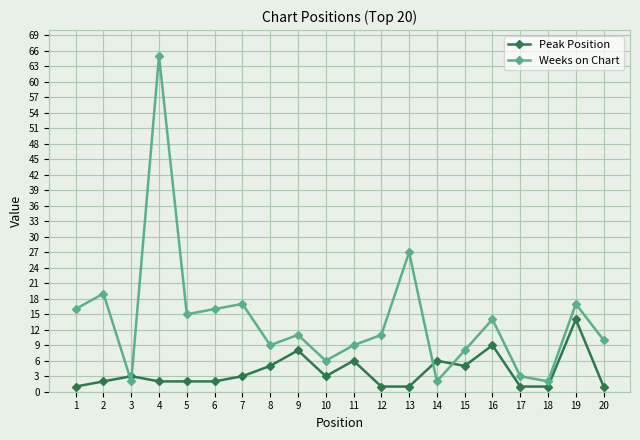

At which label is Weeks on Chart closest to 33?

13